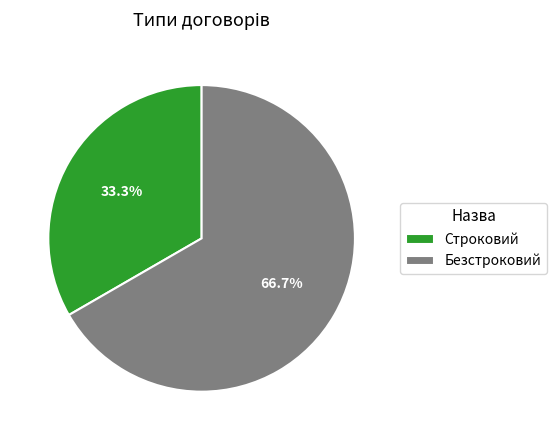

Which slice represents more than half of the pie?

Безстроковий